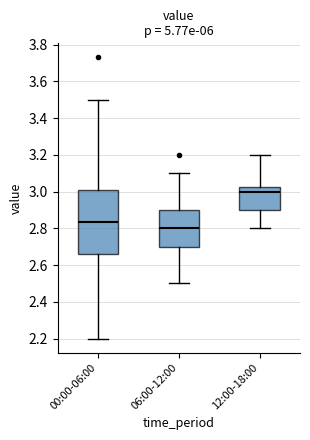

Reading left to right, read every box against the y-axis: the position of its median line, the range the box covers, and the ends of its whiskers. The values are not printed on the chart, so give them approximately, as read against the axis.

00:00-06:00: median 2.84, box 2.66 to 3.00, whiskers 2.20 to 3.50
06:00-12:00: median 2.80, box 2.70 to 2.90, whiskers 2.50 to 3.10
12:00-18:00: median 3.00, box 2.90 to 3.02, whiskers 2.80 to 3.20